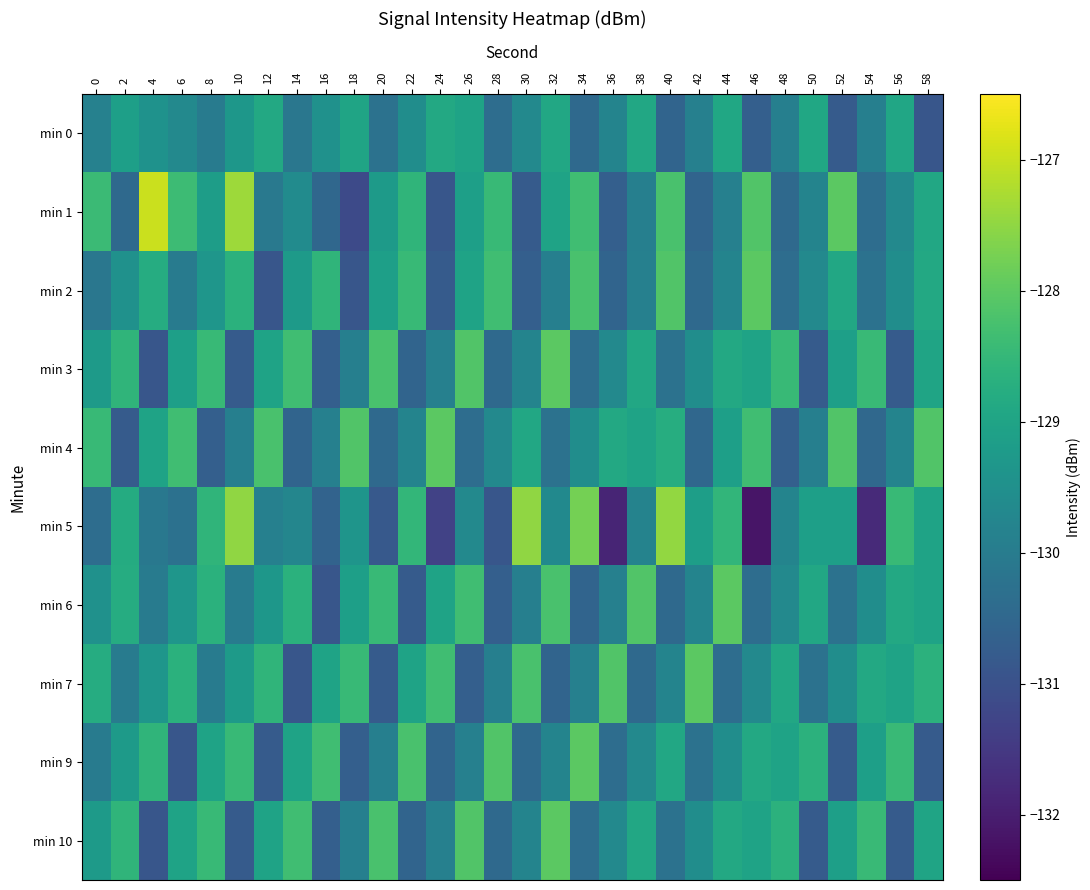

Which has a higher value, 10 or 16?

10